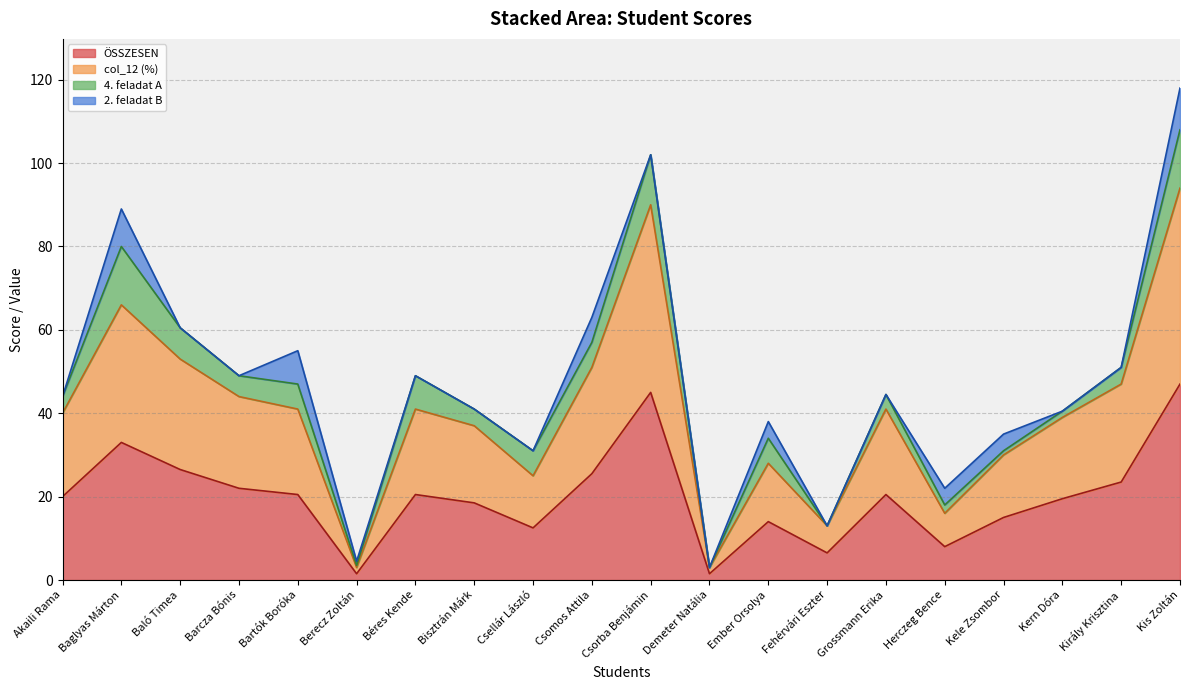

Does the chart display data point markers on the line(s)?

No